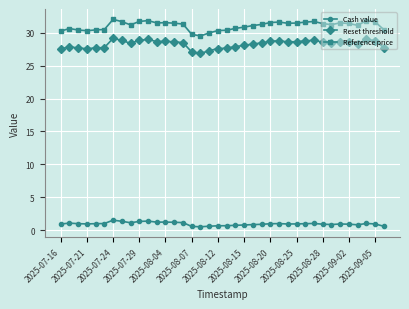

Rank the series by their maximum value, from lowest to highest.

Cash value, Reset threshold, Reference price